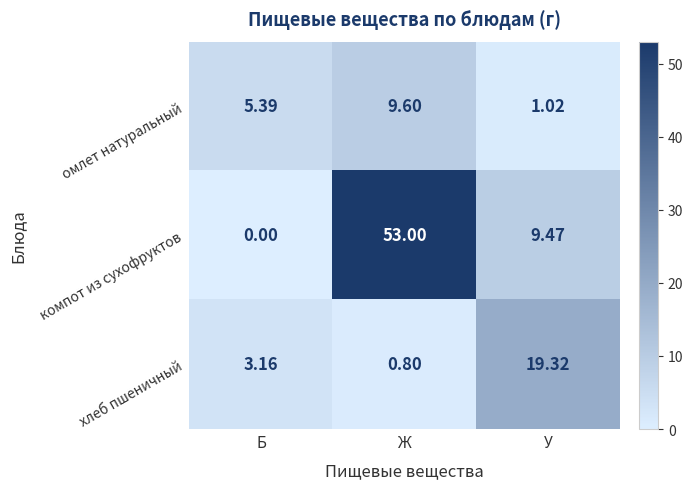

Rank the series by their average value, from highest to lowest.

компот из сухофруктов, хлеб пшеничный, омлет натуральный